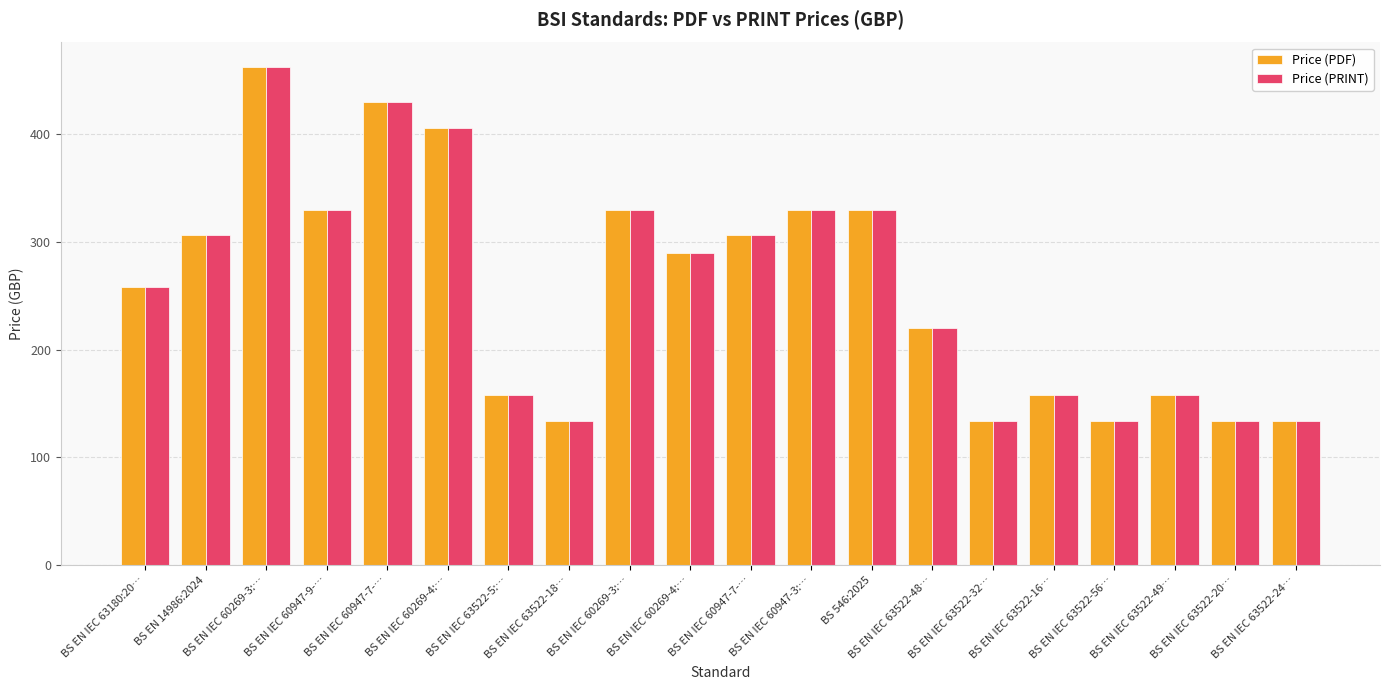

Which series changed the most between BS EN IEC 60947-7-… and BS EN IEC 63522-18…?

Price (PDF)